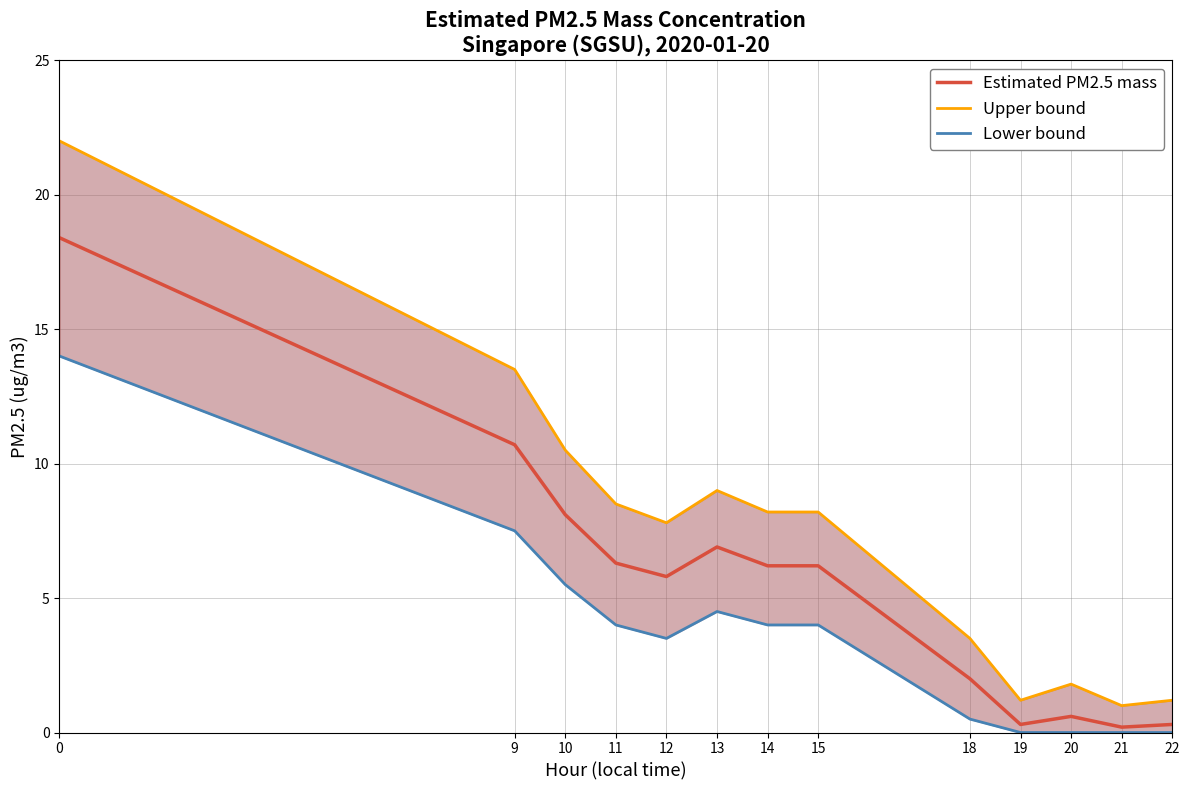

The value of Lower bound at 10 is 5.5. True or false?

True